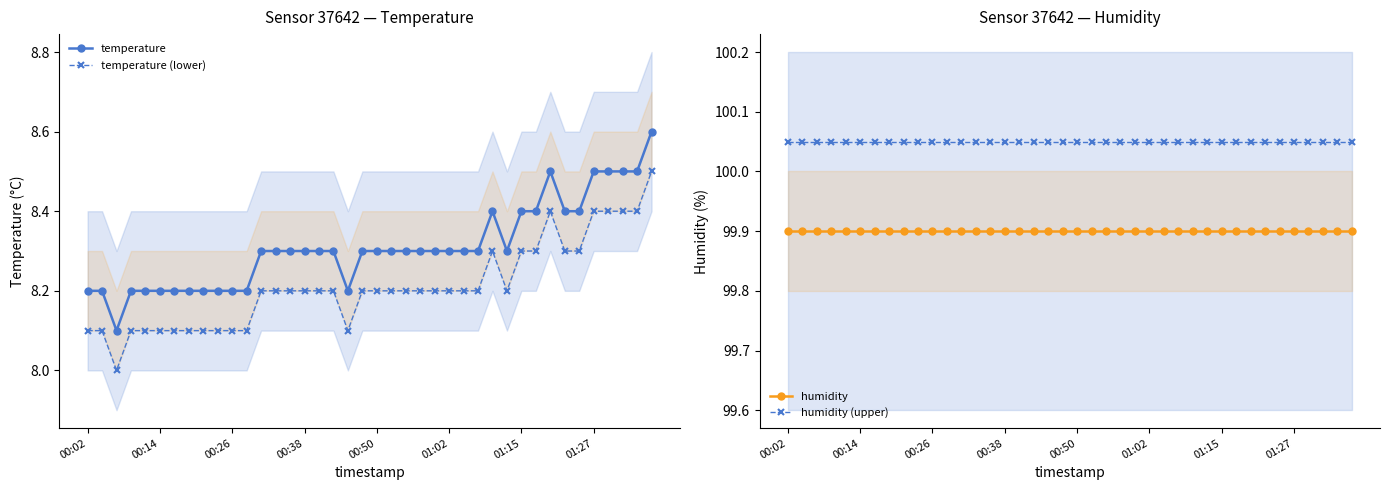

The value of temperature at 00:50 is 1.9. True or false?

False